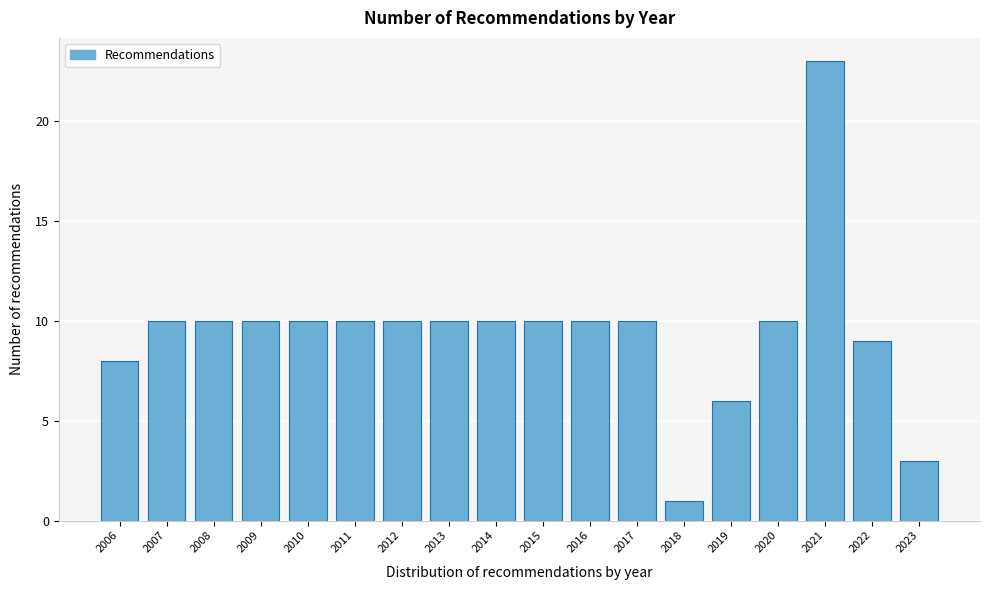

Reading left to right, transcribe all the data shown in this chart.

2006=8	2007=10	2008=10	2009=10	2010=10	2011=10	2012=10	2013=10	2014=10	2015=10	2016=10	2017=10	2018=1	2019=6	2020=10	2021=23	2022=9	2023=3